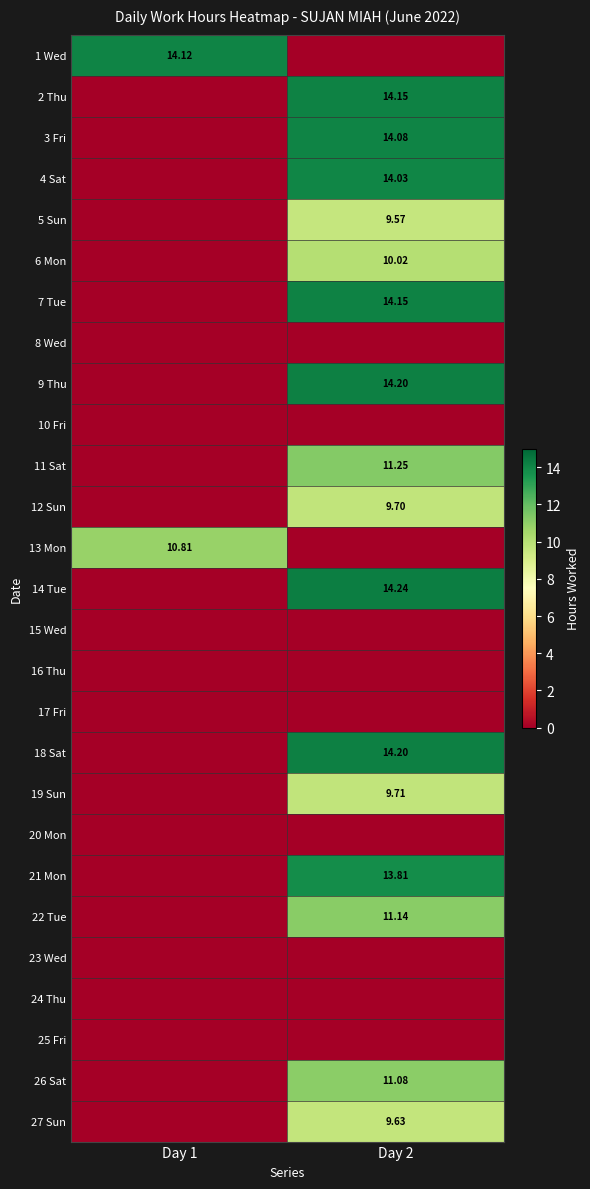

Is the value of 5 Sun at Day 2 greater than the value of 13 Mon at Day 1?

No